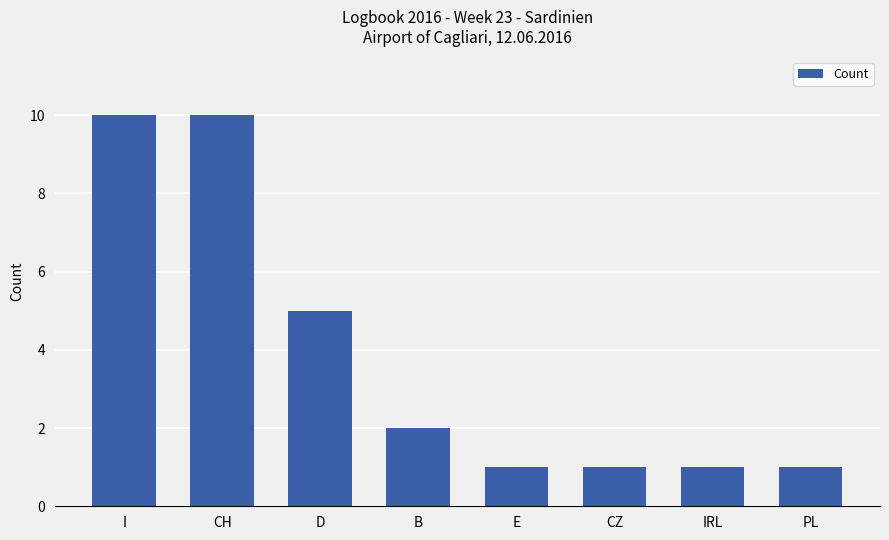

What is the ratio of the value at I to the value at PL?

10.0